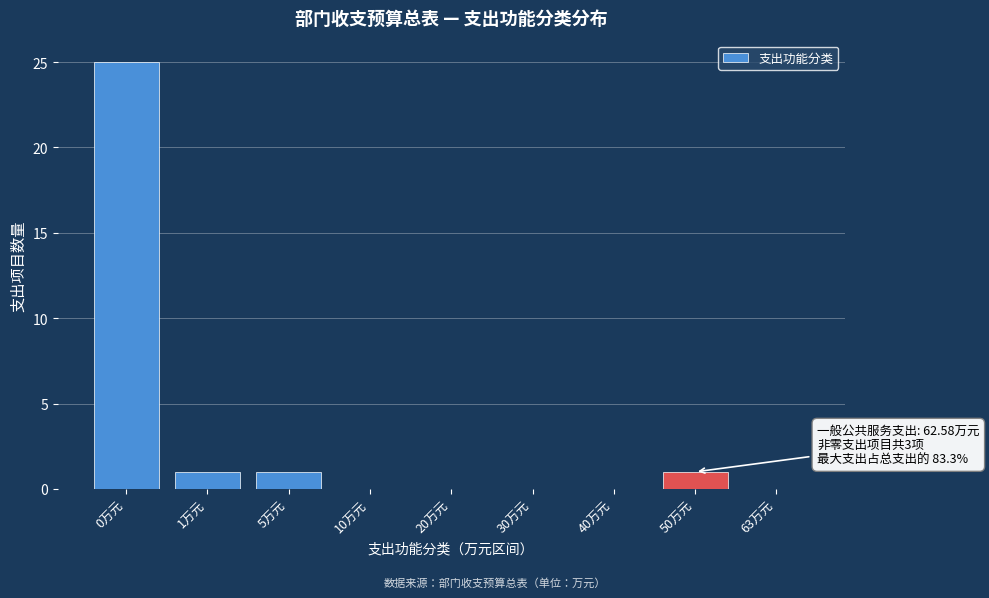

Reading left to right, extract all data points from this chart.

0万元=25	1万元=1	5万元=1	10万元=0	20万元=0	30万元=0	40万元=0	50万元=1	63万元=0